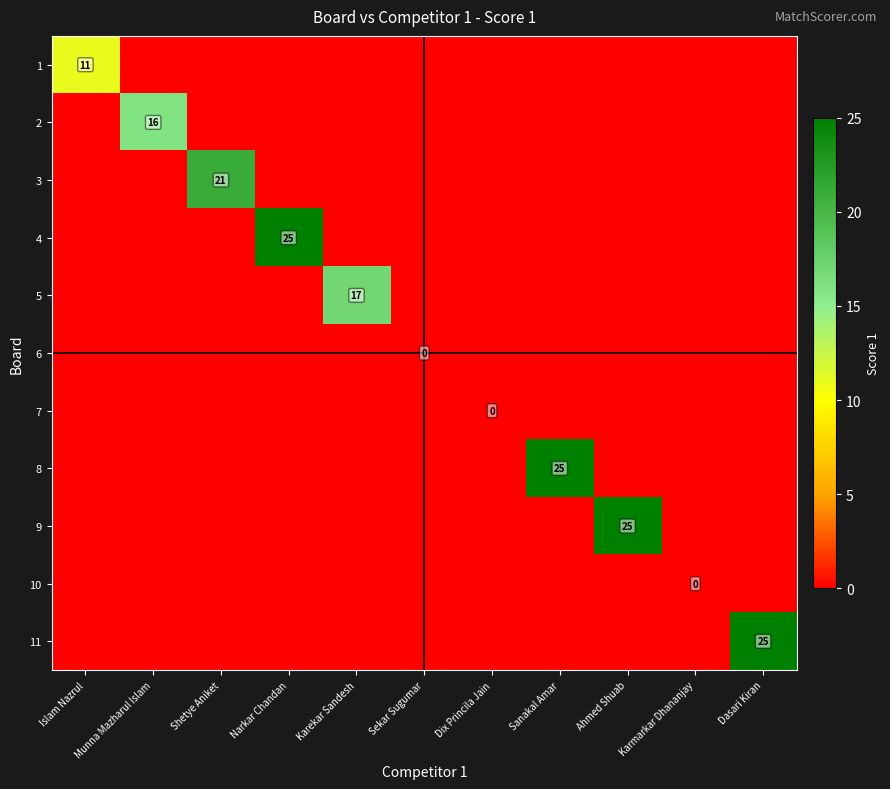

Where is 8 nearest to the value 12?

Islam Nazrul